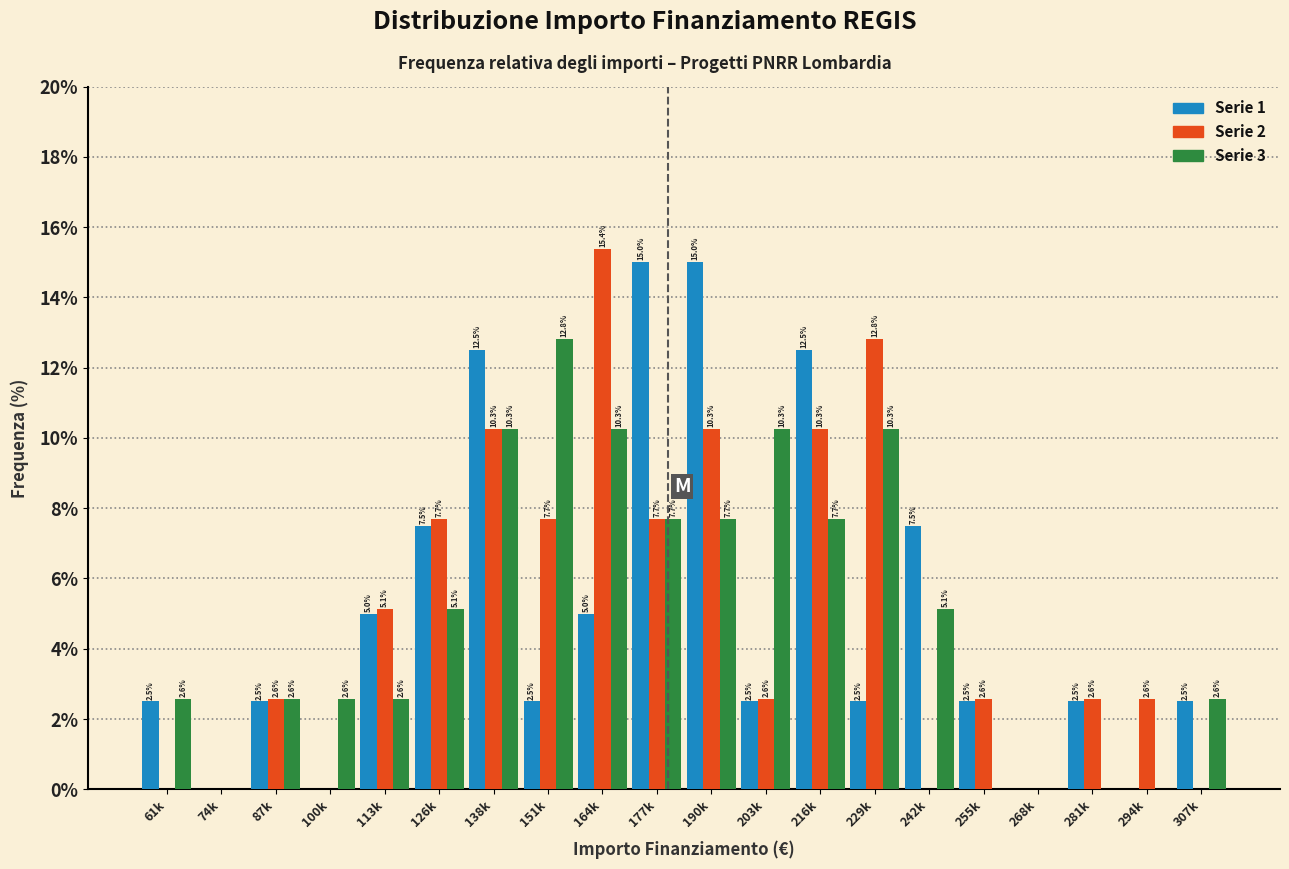

Reading left to right, what are all the values shown in this chart?

Serie 1: 61k=2.5	74k=0.0	87k=2.5	100k=0.0	113k=5.0	126k=7.5	138k=12.5	151k=2.5	164k=5.0	177k=15.0	190k=15.0	203k=2.5	216k=12.5	229k=2.5	242k=7.5	255k=2.5	268k=0.0	281k=2.5	294k=0.0	307k=2.5
Serie 2: 61k=0.0	74k=0.0	87k=2.6	100k=0.0	113k=5.1	126k=7.7	138k=10.3	151k=7.7	164k=15.4	177k=7.7	190k=10.3	203k=2.6	216k=10.3	229k=12.8	242k=0.0	255k=2.6	268k=0.0	281k=2.6	294k=2.6	307k=0.0
Serie 3: 61k=2.6	74k=0.0	87k=2.6	100k=2.6	113k=2.6	126k=5.1	138k=10.3	151k=12.8	164k=10.3	177k=7.7	190k=7.7	203k=10.3	216k=7.7	229k=10.3	242k=5.1	255k=0.0	268k=0.0	281k=0.0	294k=0.0	307k=2.6